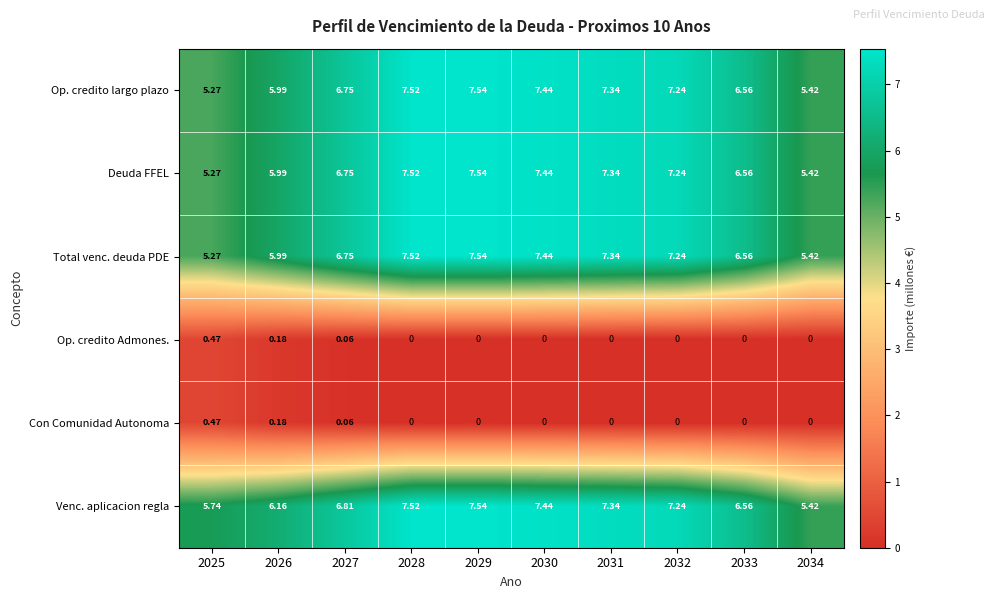

At which category does the chart reach its peak across all series?

2029